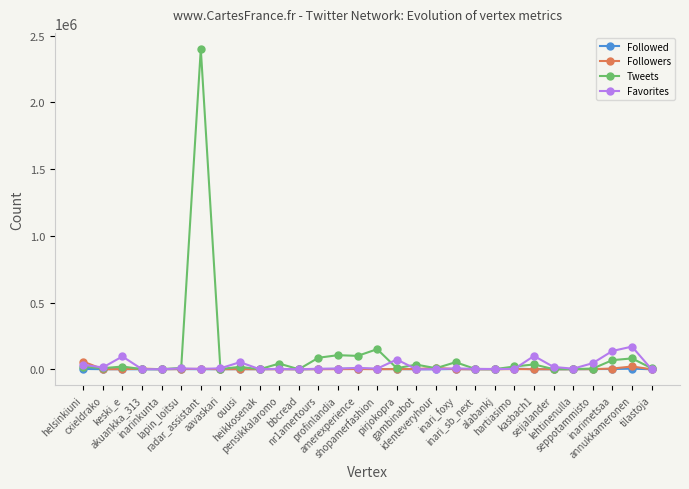

Which series has the largest range (max minus min)?

Tweets